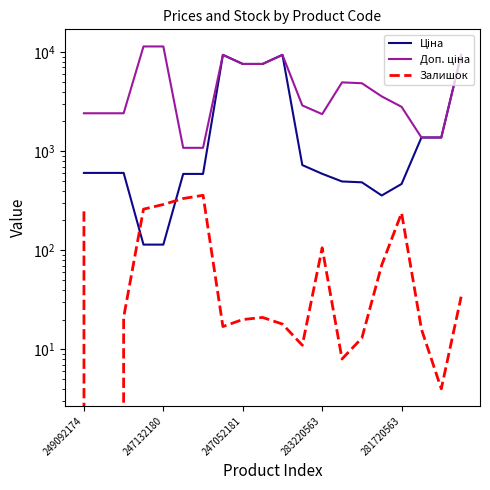

Which has a higher value, 6 or 13?

6